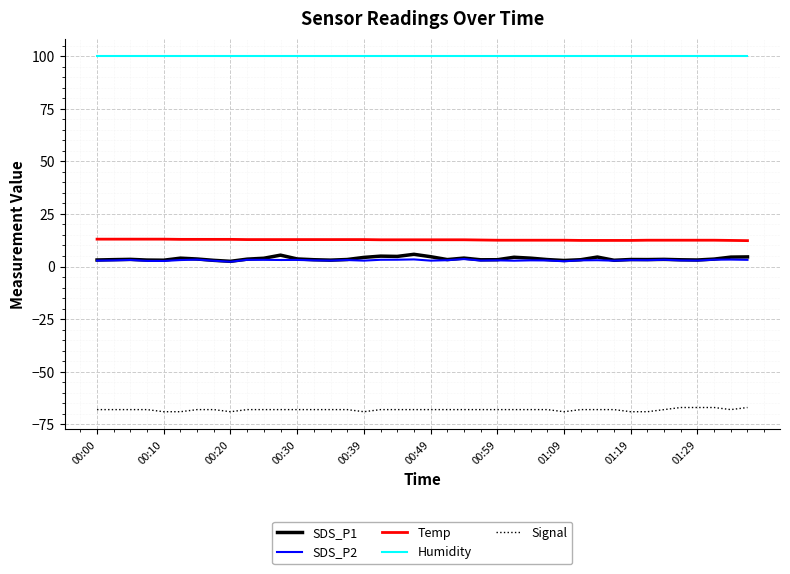

What is the minimum value for Temp?

12.3